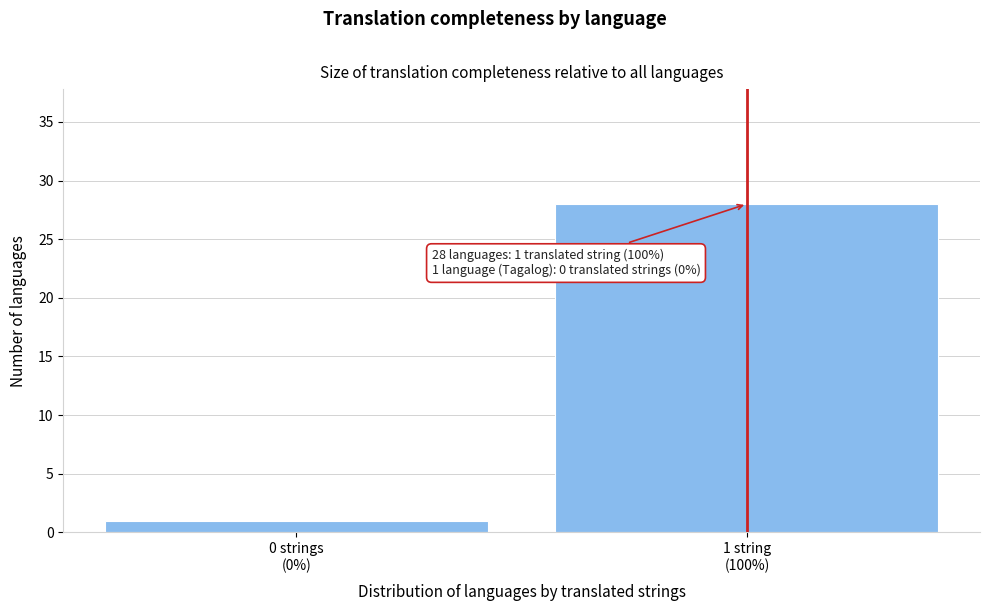

Reading left to right, transcribe all the data shown in this chart.

1	28